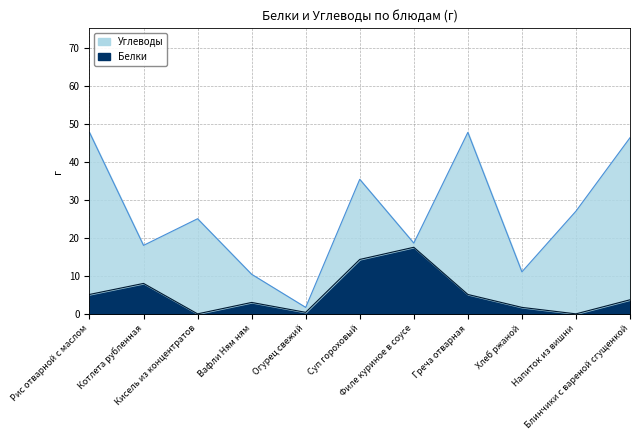

The value at Огурец свежий is 0.4. True or false?

True